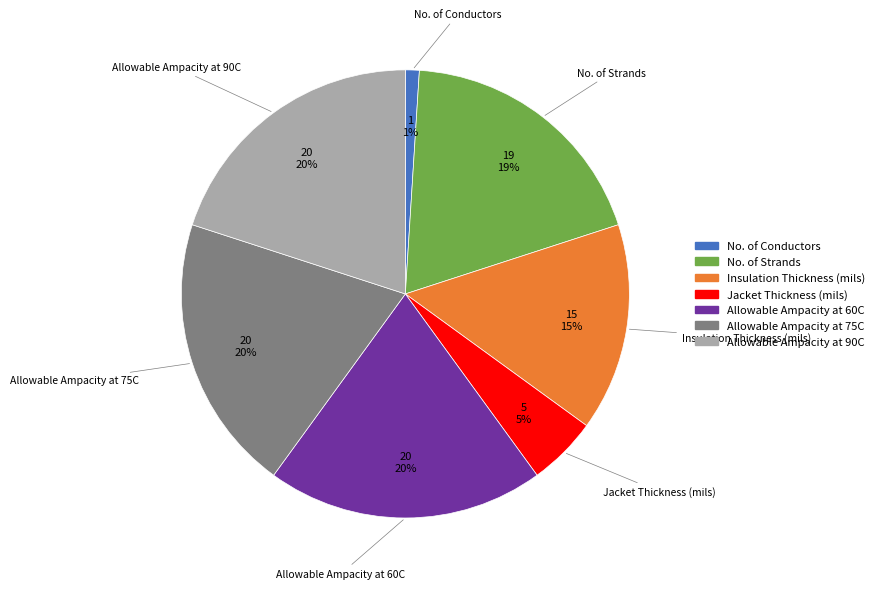

Count the number of slices in the pie.

7